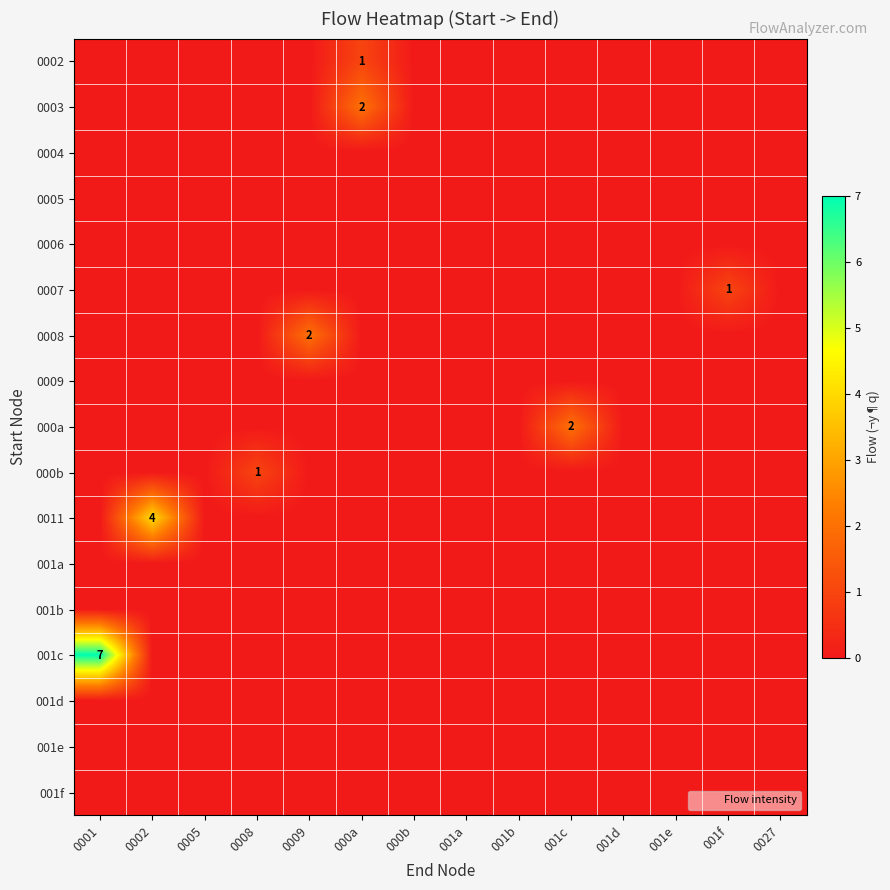

How many values in 0008 are above zero?

1